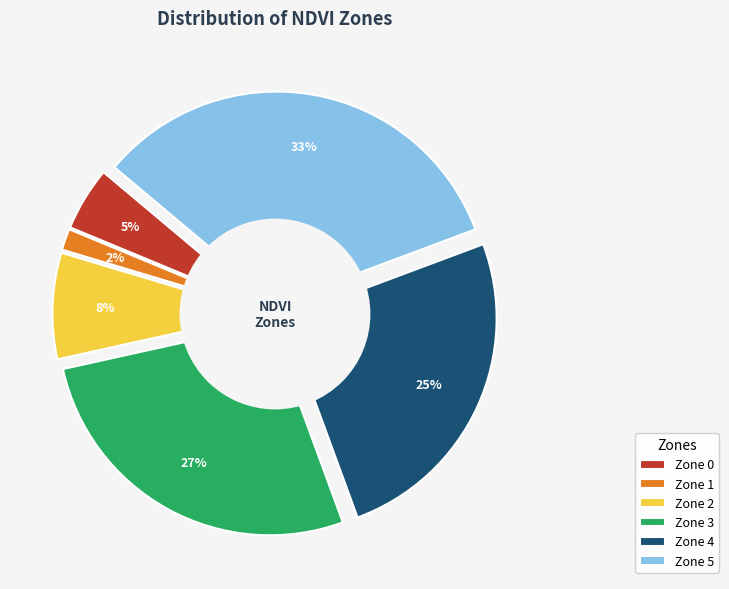

True or false: Zone 1 accounts for 2% of the total.

True